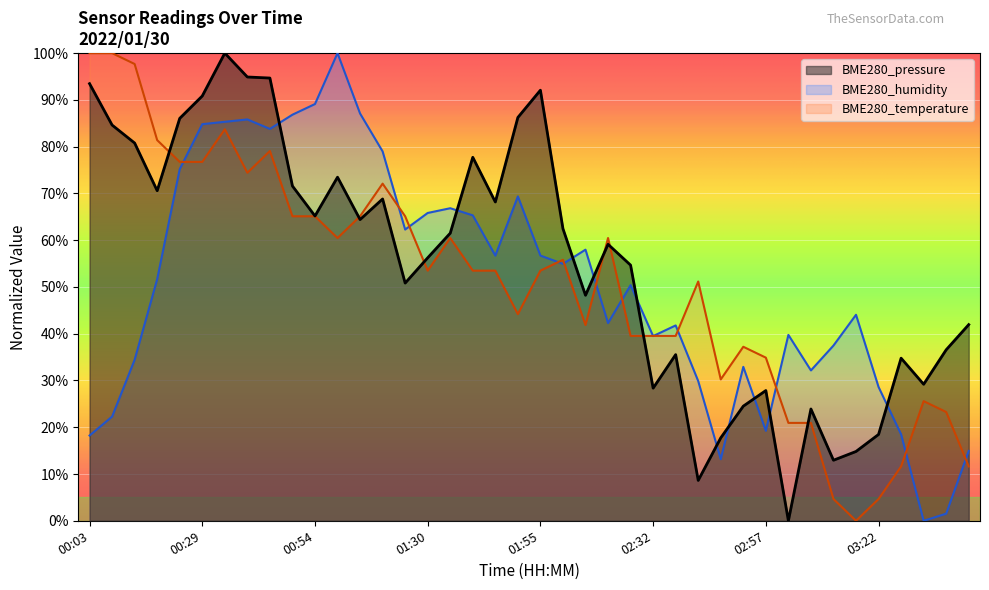

What is the difference between the maximum and minimum values in the BME280_temperature series?

100.0